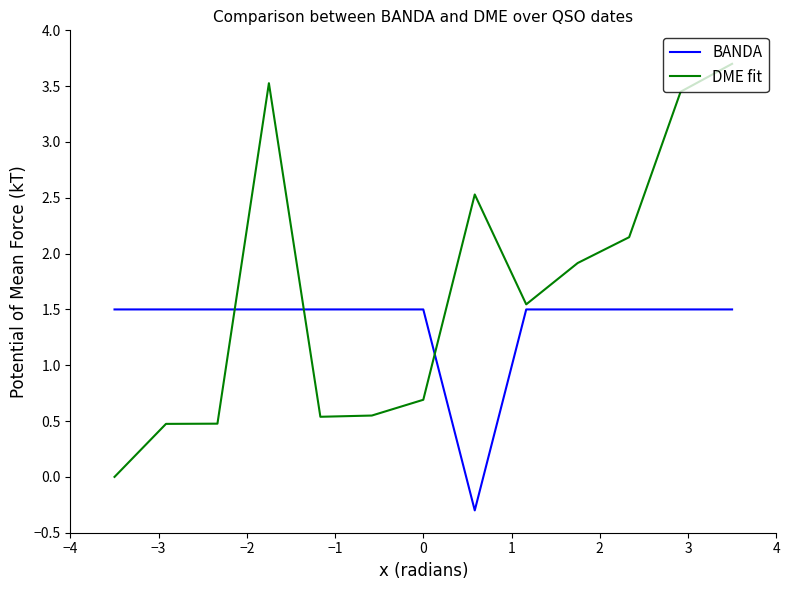

After their last crossing, which series has the higher values: DME fit or BANDA?

DME fit